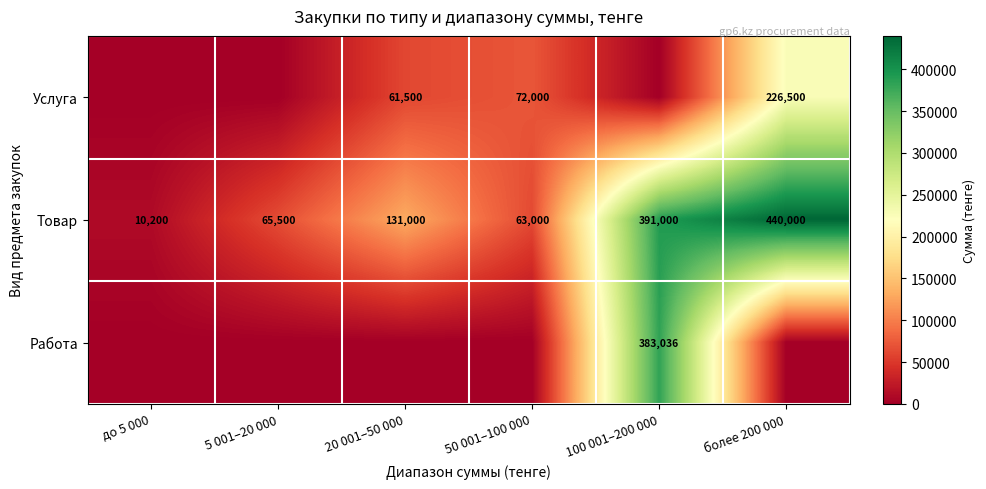

What is the sum of the Товар values at 5 001–20 000 and 50 001–100 000?

128500